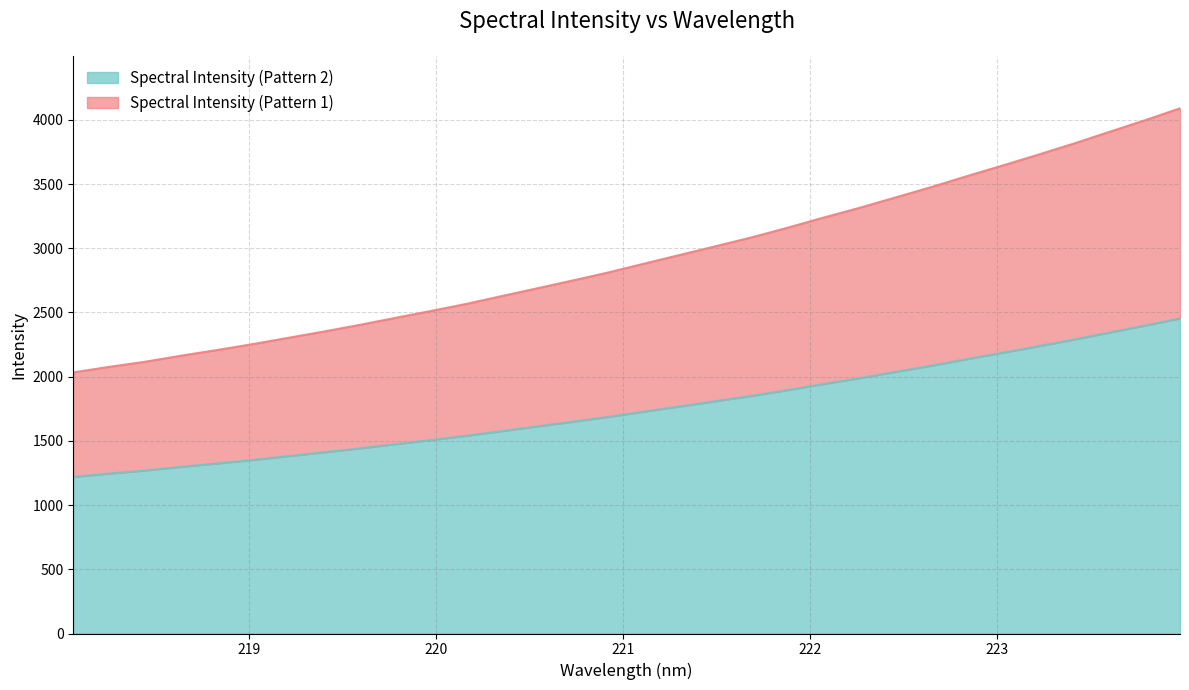

Which has a higher value, 223.0264 or 218.2508?

223.0264